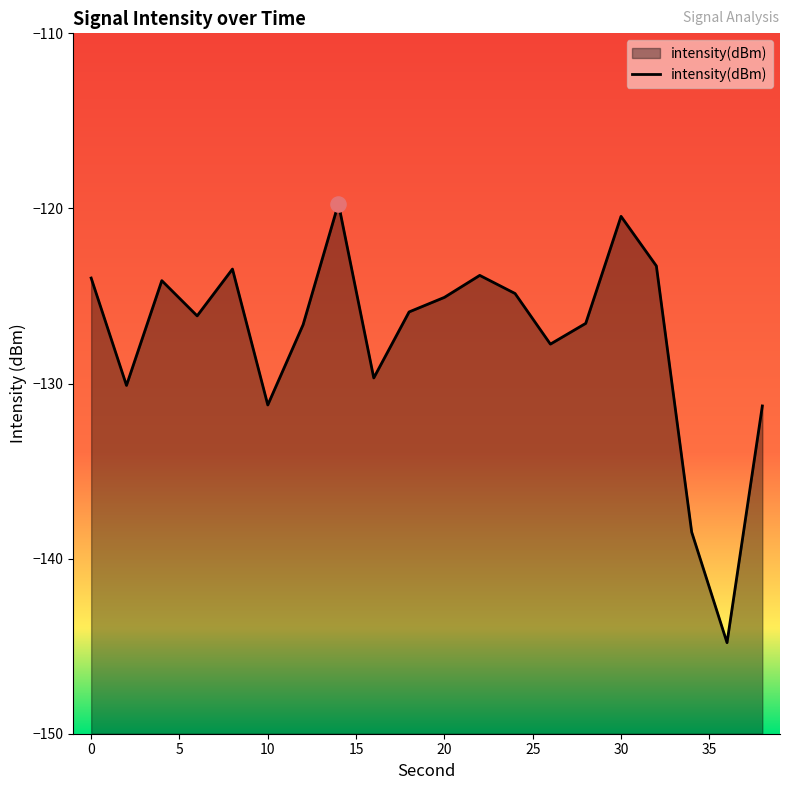

Which has a higher value, 2 or 30?

30